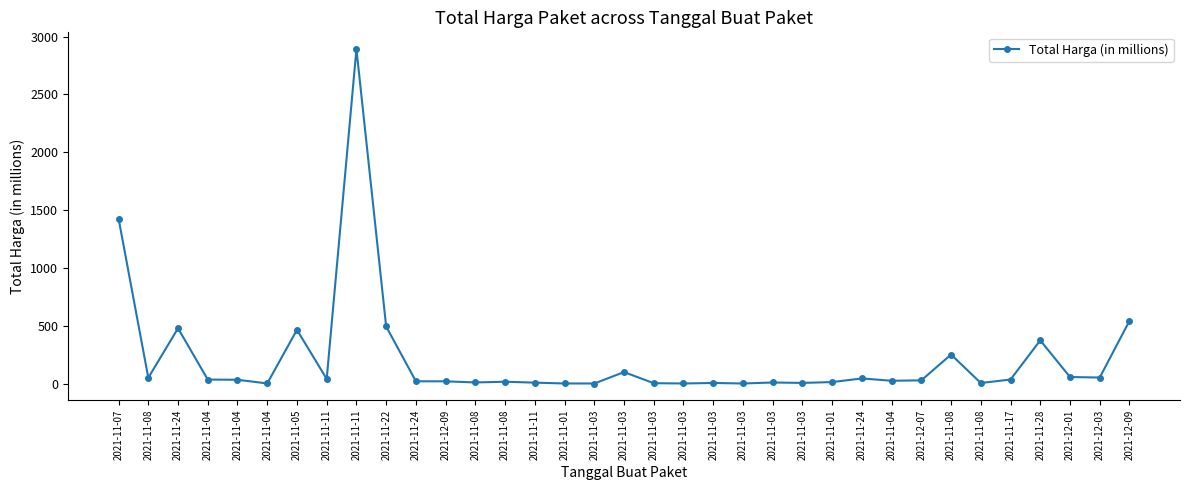

How many data points are less than 27?

17